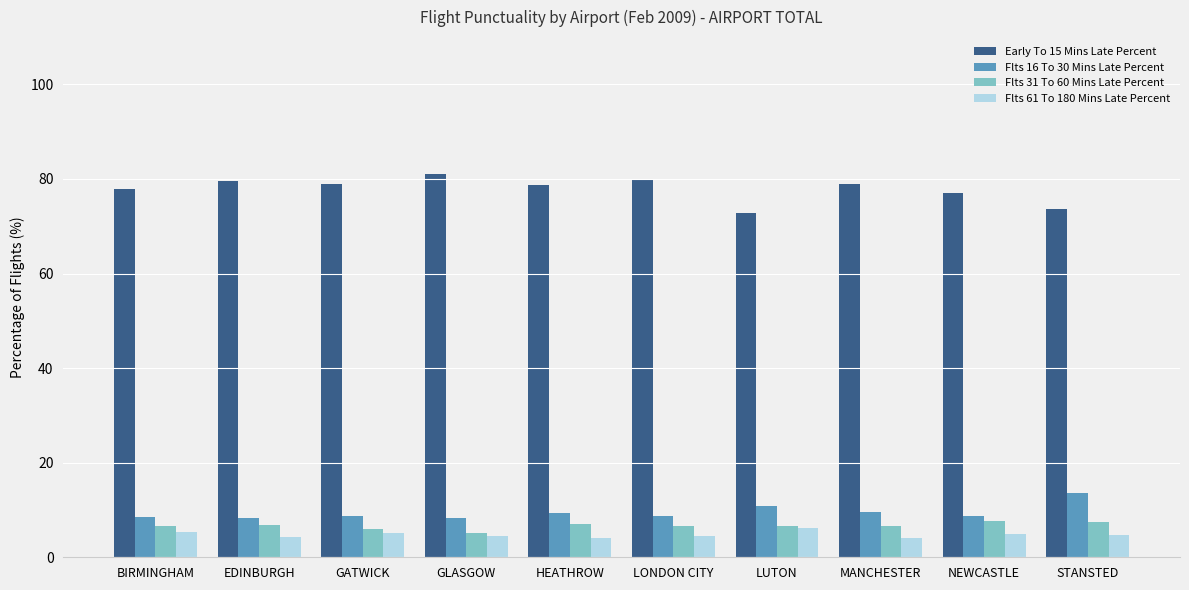

What is the spread (max minus min) of values at LONDON CITY?

75.3